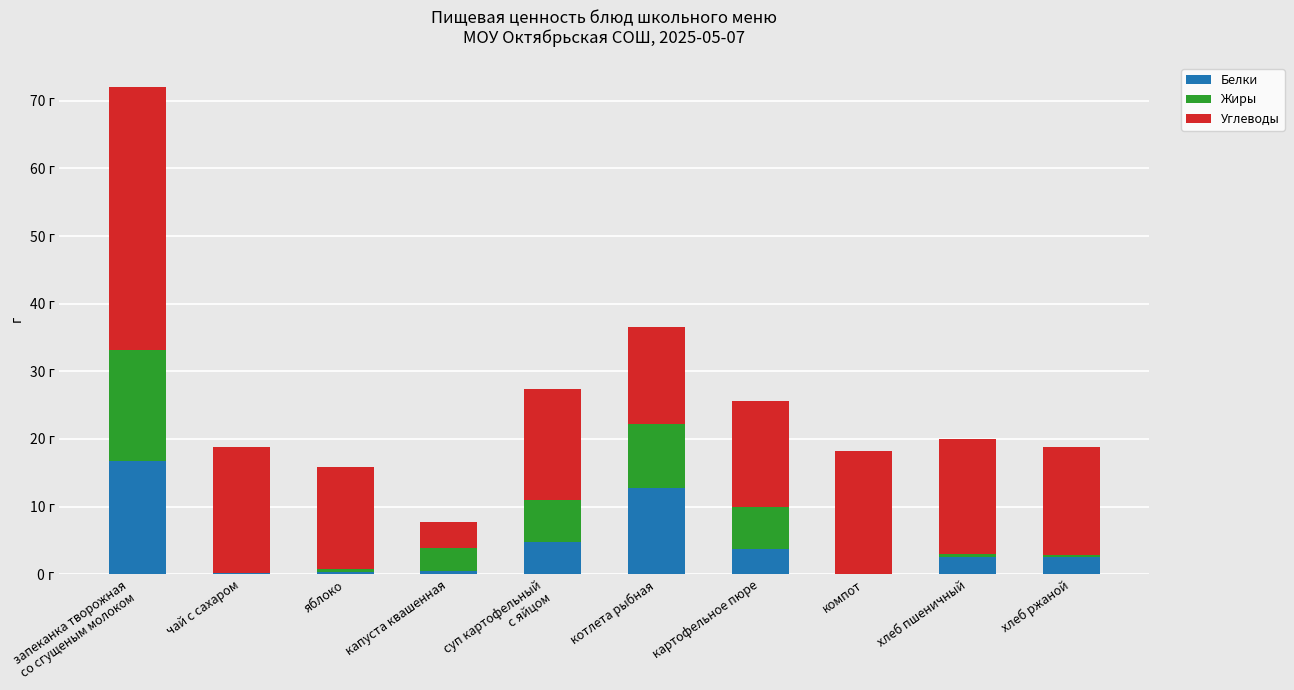

What are all the series names shown in the legend?

Белки, Жиры, Углеводы